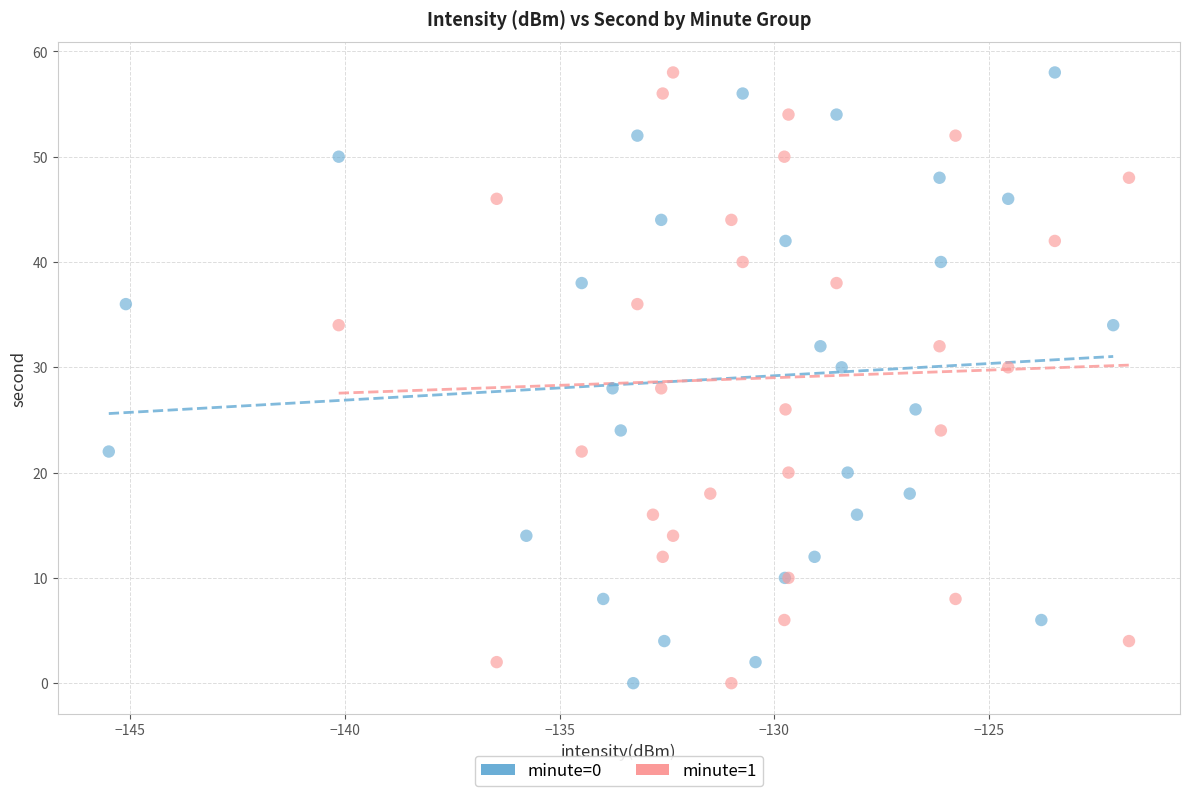

What are all the series names shown in the legend?

minute=0, minute=1